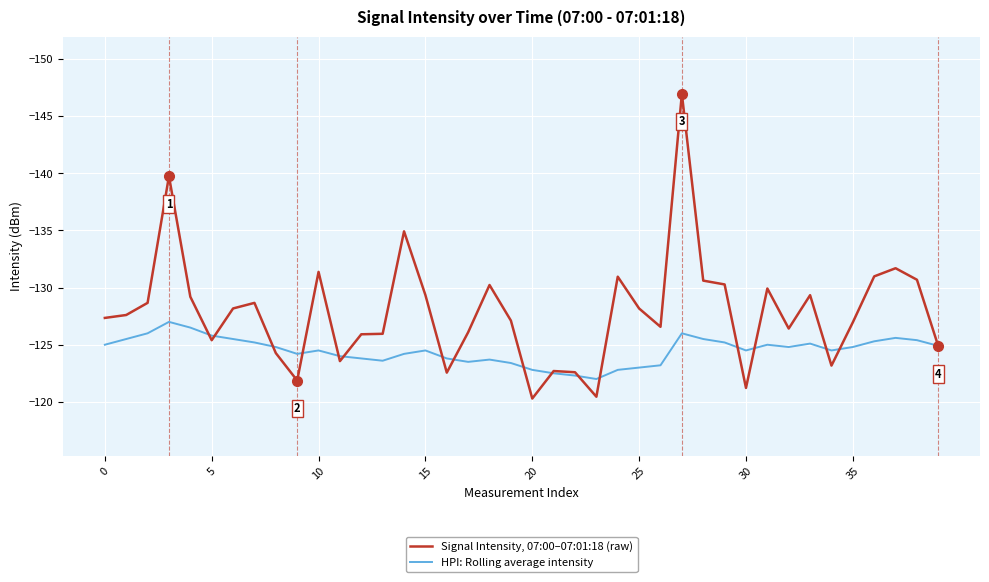

Which series has the largest total across all categories?

HPI: Rolling average intensity